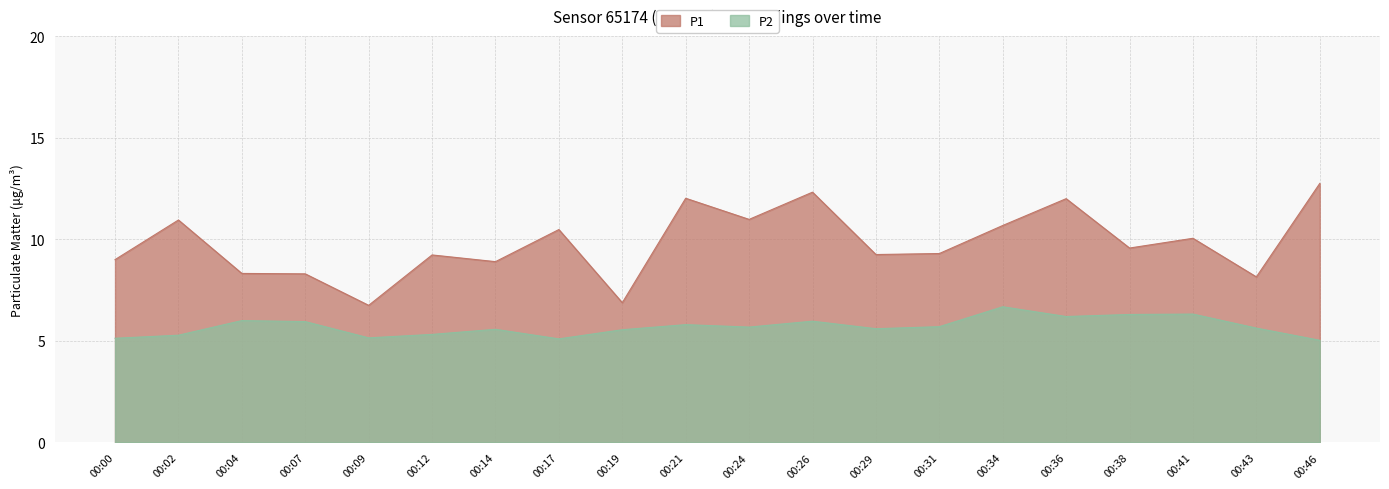

Rank the series by their maximum value, from highest to lowest.

P1, P2